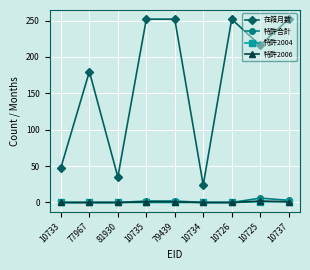

What are all the series names shown in the legend?

在籍月数, 特許合計, 特許2004, 特許2006